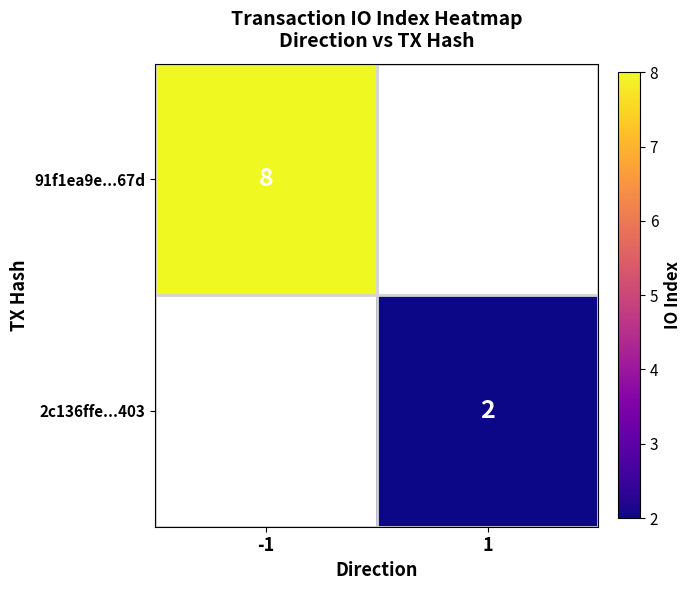

The value of 2c136ffe...403 at 1 is 3. True or false?

False